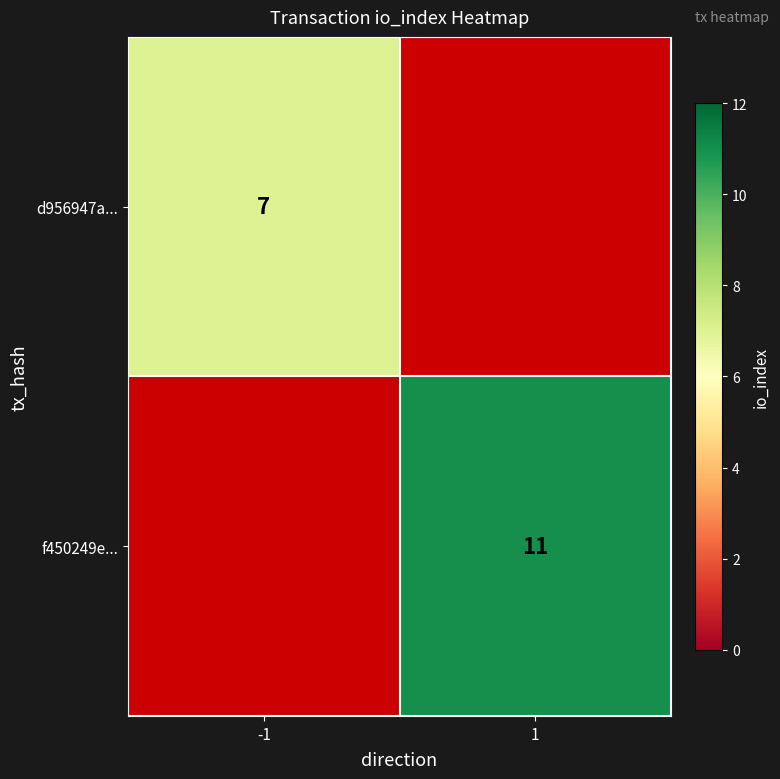

The d956947a... series shows 7 at -1. True or false?

True